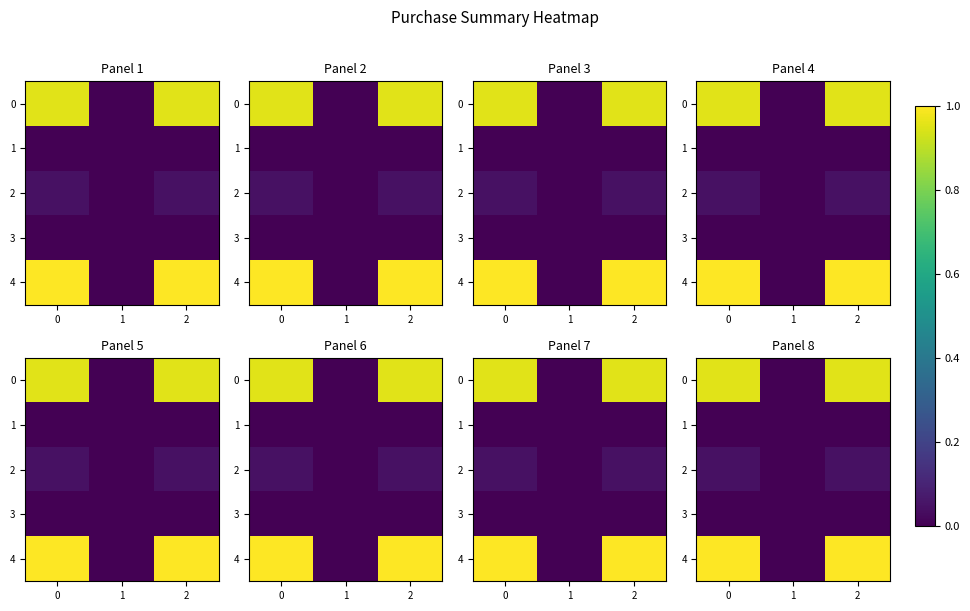

Between 1 and 2, which series saw the biggest shift?

row_4